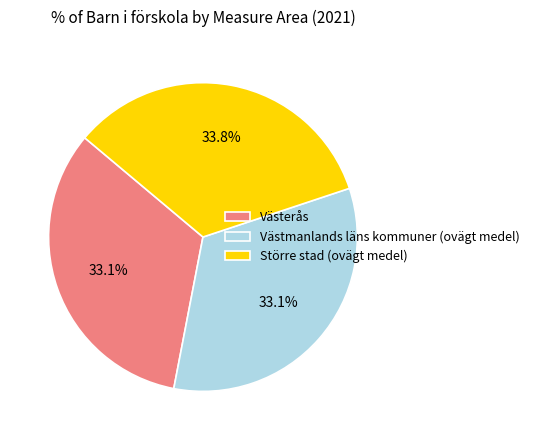

Is there any slice that represents more than half of the pie?

No